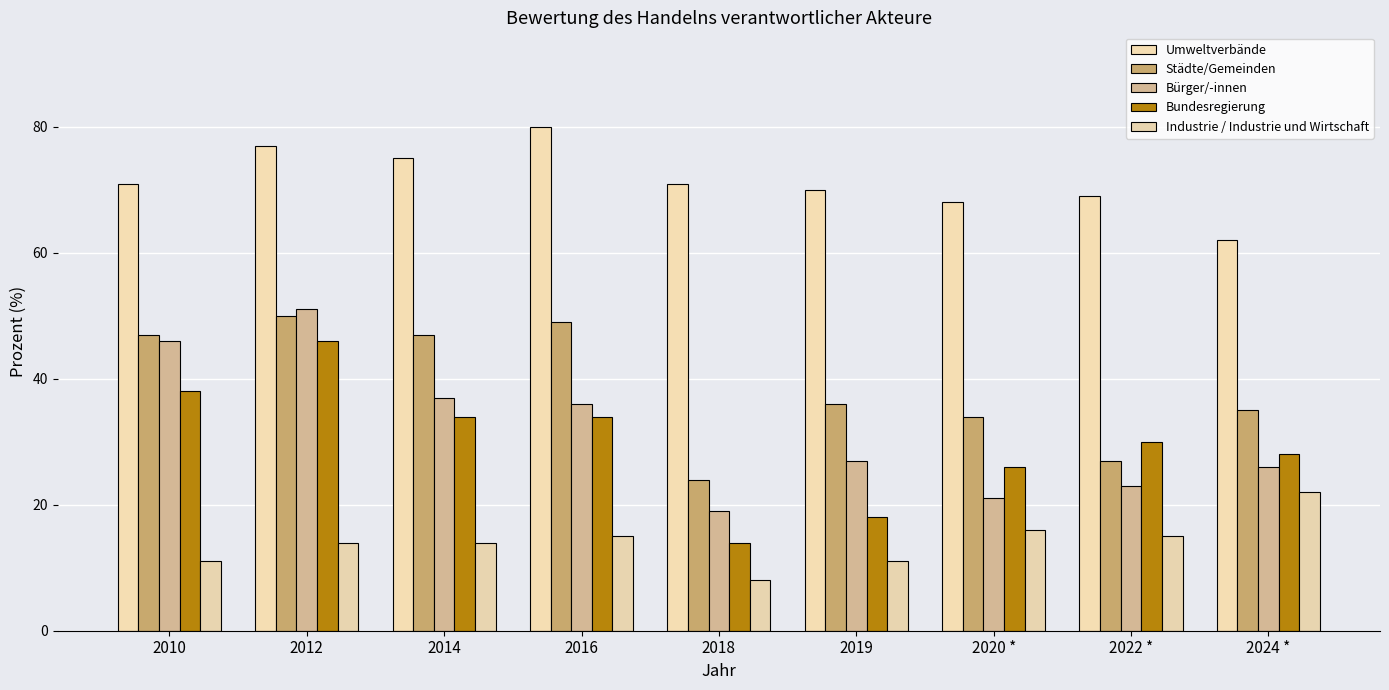

Which category has the highest value across all series?

2016